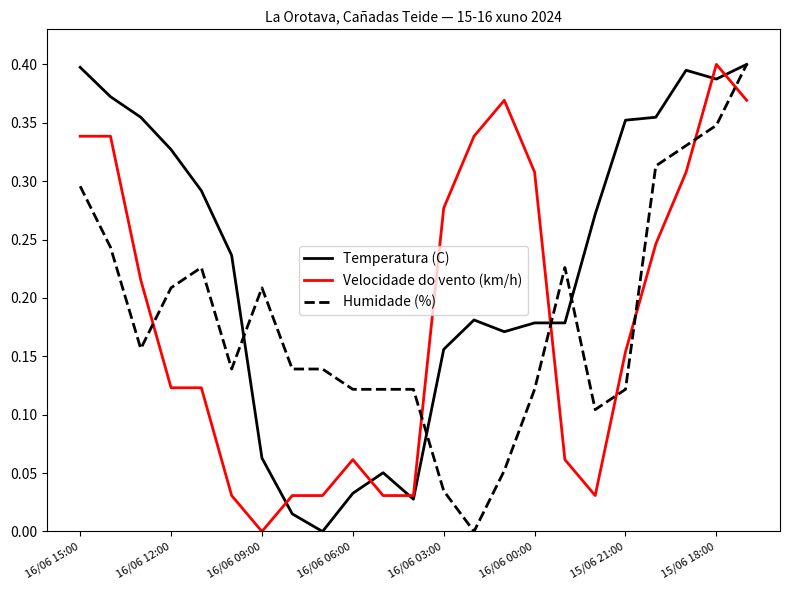

True or false: Humidade (%) and Velocidade do vento (km/h) cross at least once.

True